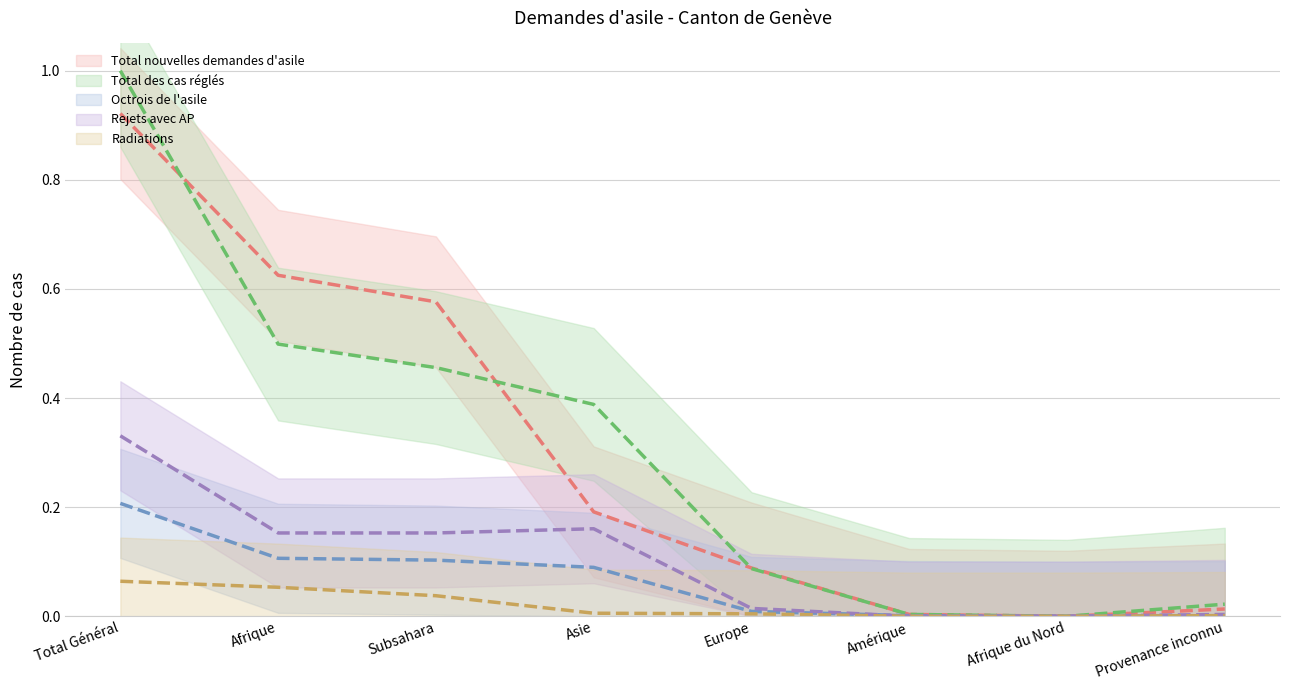

True or false: Total des cas réglés and Rejets avec AP cross at least once.

False